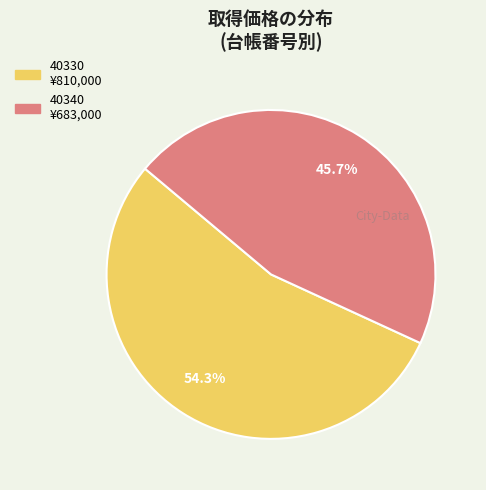

What is the ratio of the value at 40330 to the value at 40340?

1.2